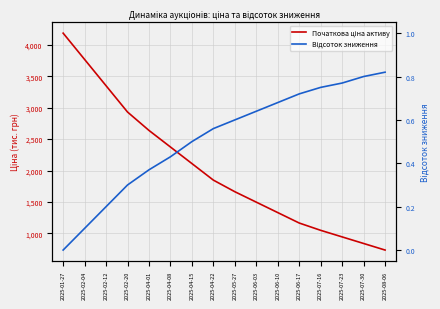

Which has a higher value, 2025-06-17 or 2025-06-03?

2025-06-03